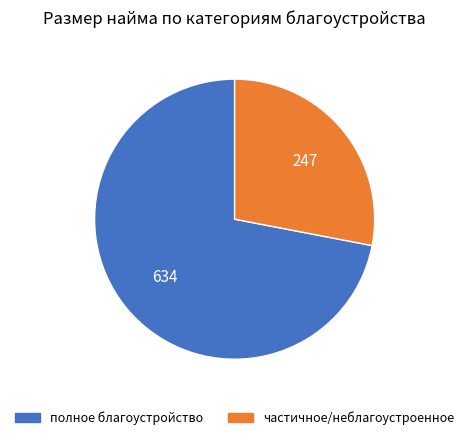

Is there a majority slice in this chart?

Yes